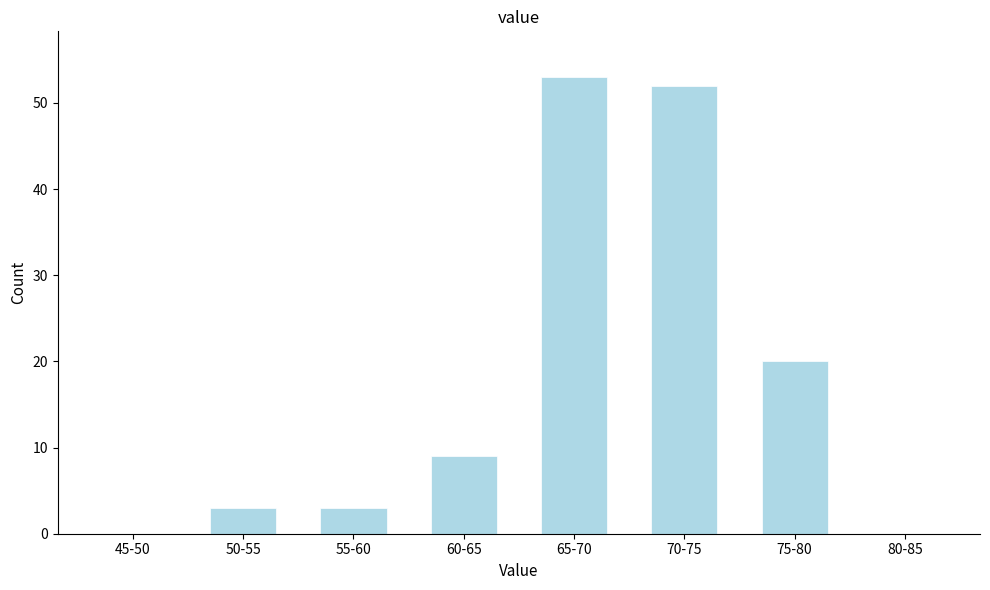

Reading left to right, list all the values displayed in this chart.

45-50=0	50-55=3	55-60=3	60-65=9	65-70=53	70-75=52	75-80=20	80-85=0